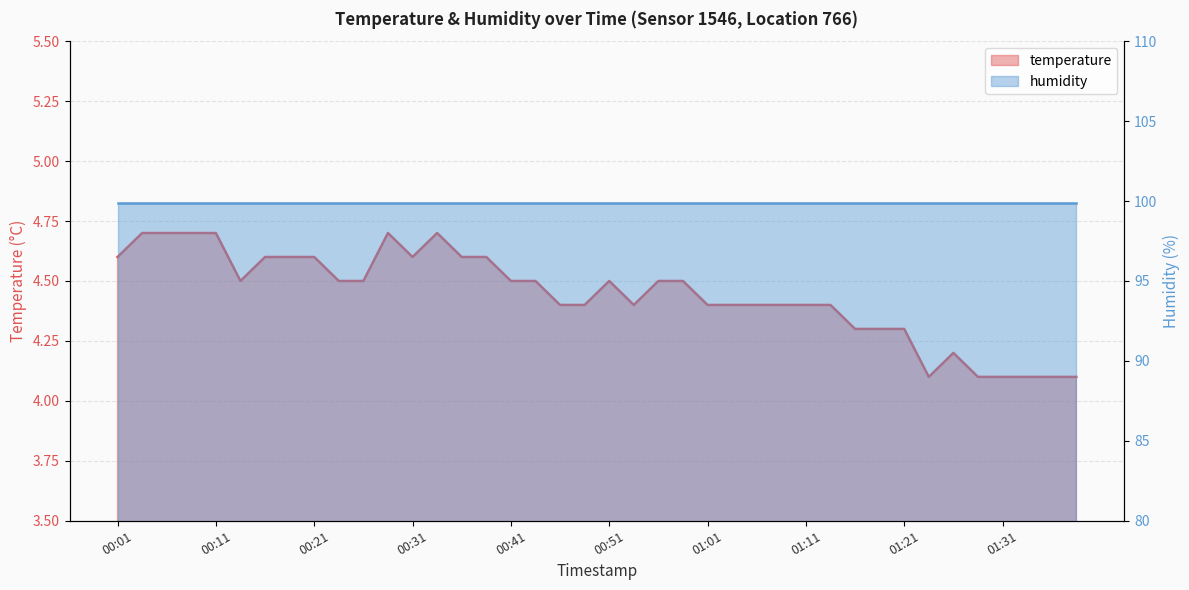

What is the maximum value shown in the chart?

4.7